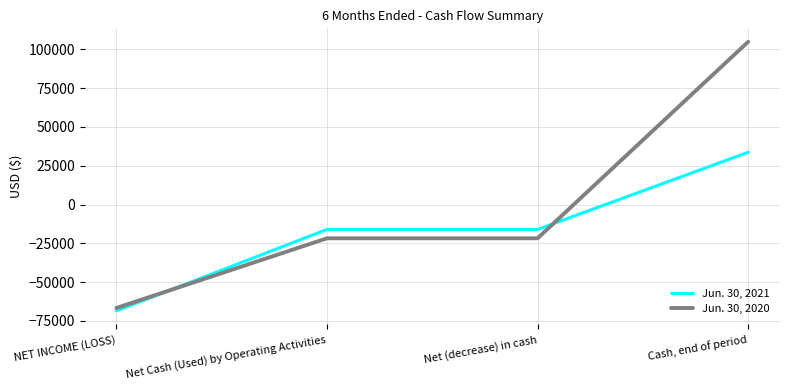

How many values in the Jun. 30, 2021 series are below -16021?

1